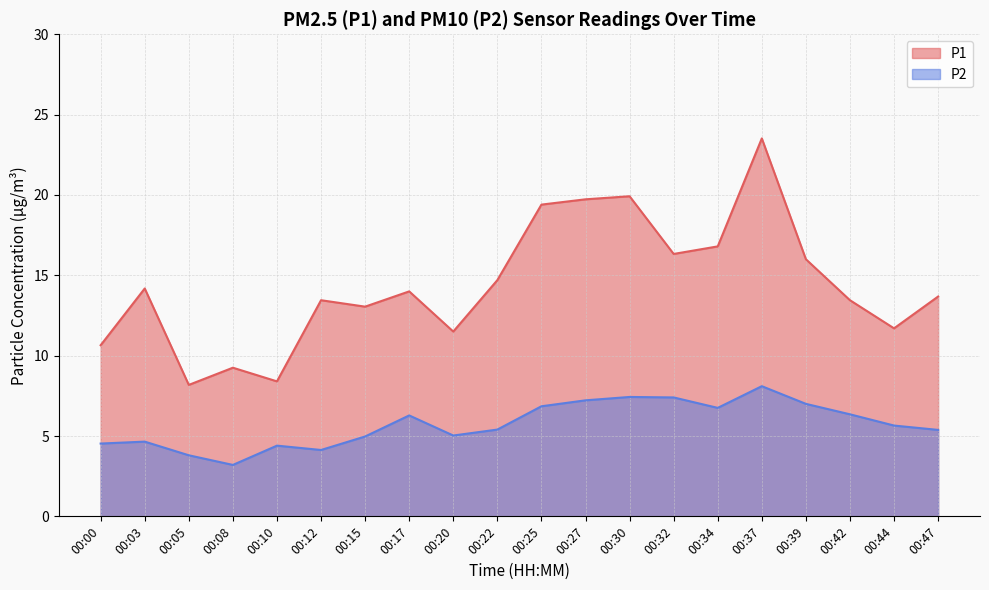

What is the value of the P2 point at the 14th from the left?

7.4